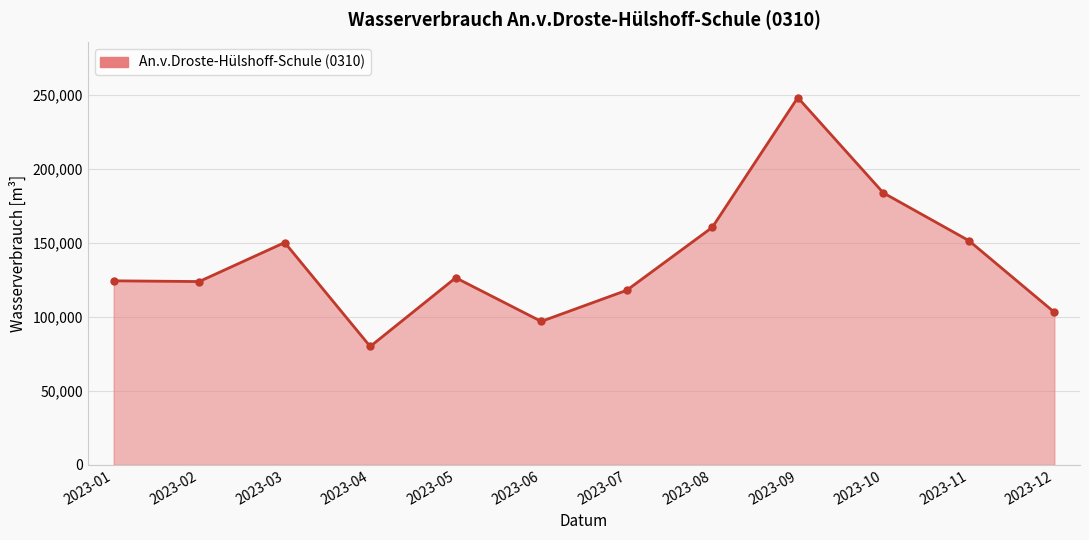

Where does the data first go above 126510?

2023-03